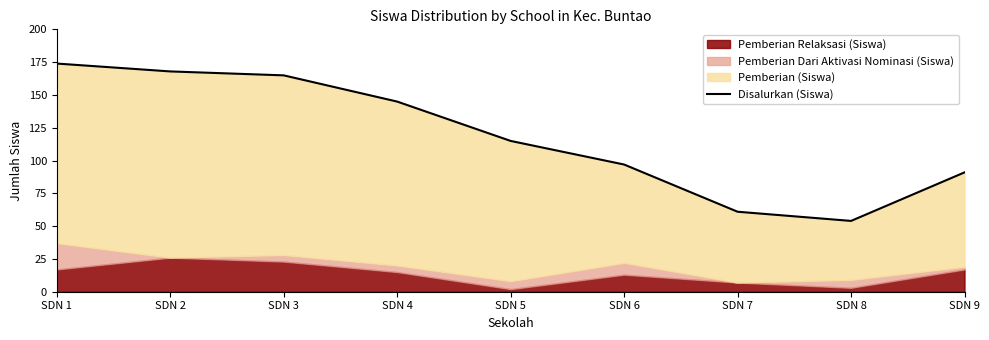

Reading right to left, extract all data points from this chart.

SDN 9=91	SDN 8=54	SDN 7=61	SDN 6=97	SDN 5=115	SDN 4=145	SDN 3=165	SDN 2=168	SDN 1=174